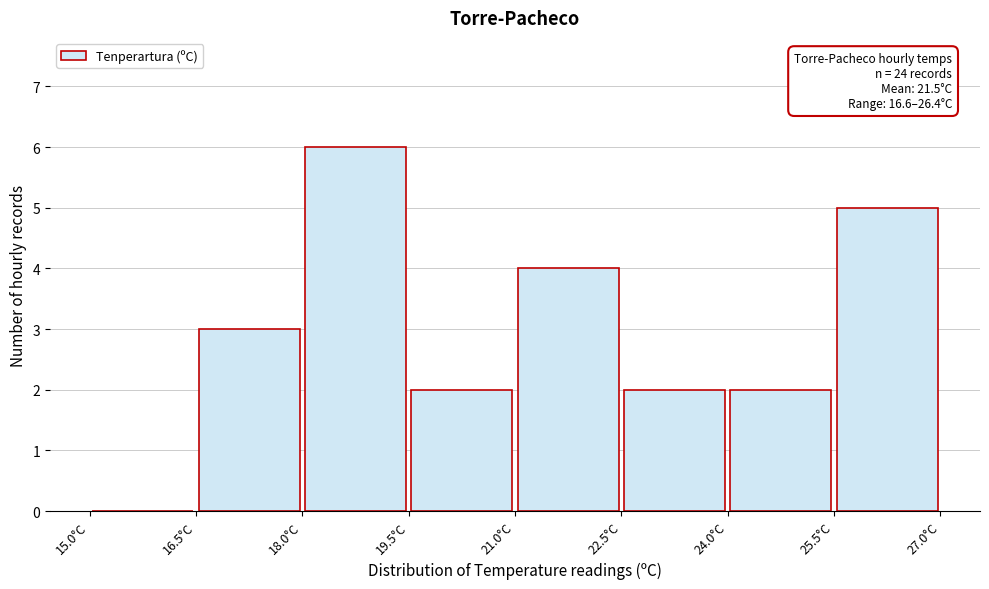

Over which range of the x-axis is the bar tallest?

18.0 to 19.5